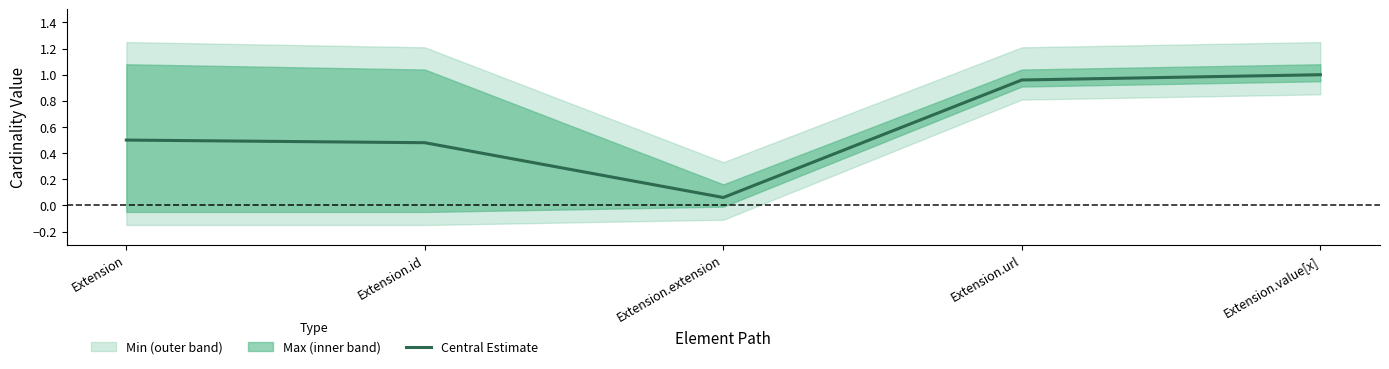

Does the chart display data point markers on the line(s)?

No